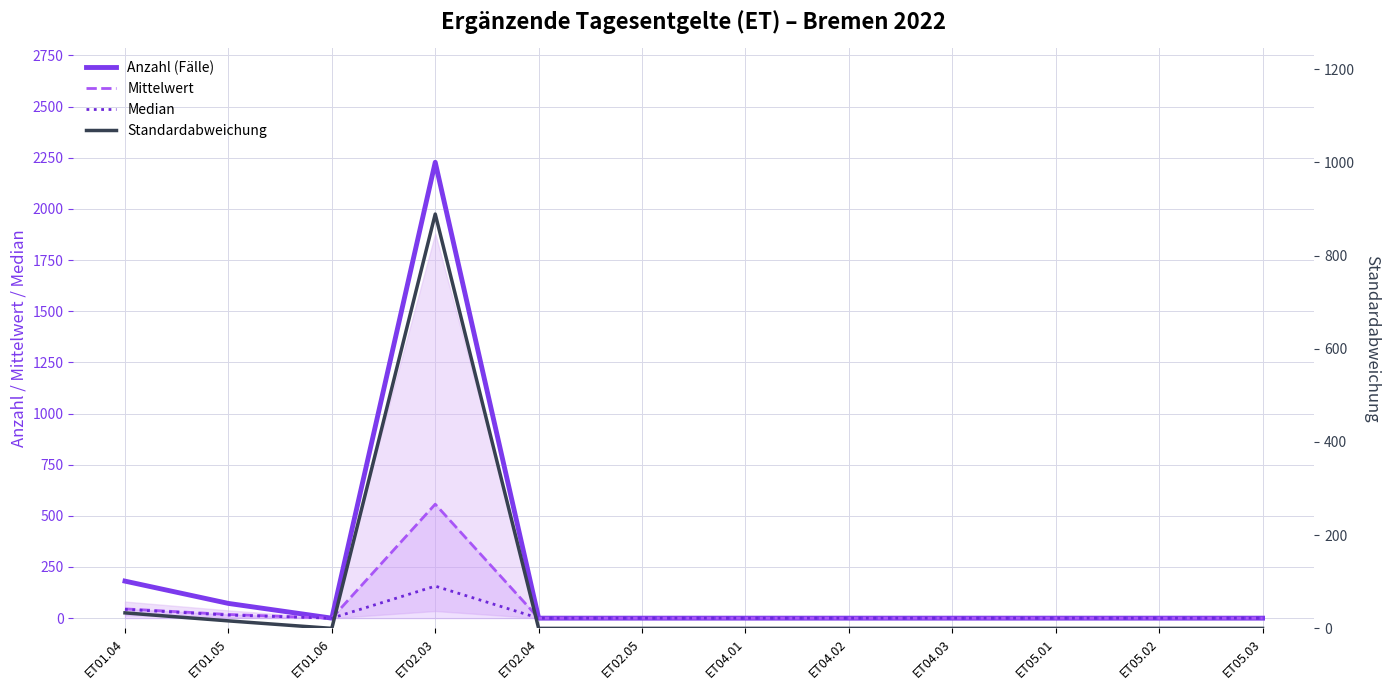

What is the average value of the Mittelwert series?

51.7